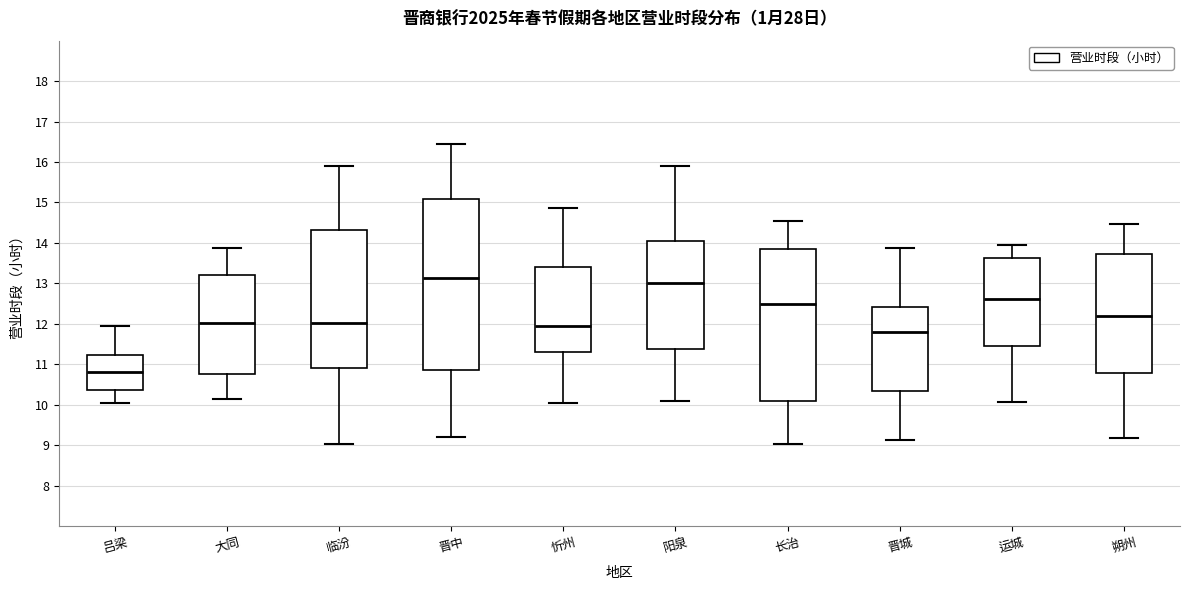

Which box is the tallest, from its lower edge to its upper edge?

晋中